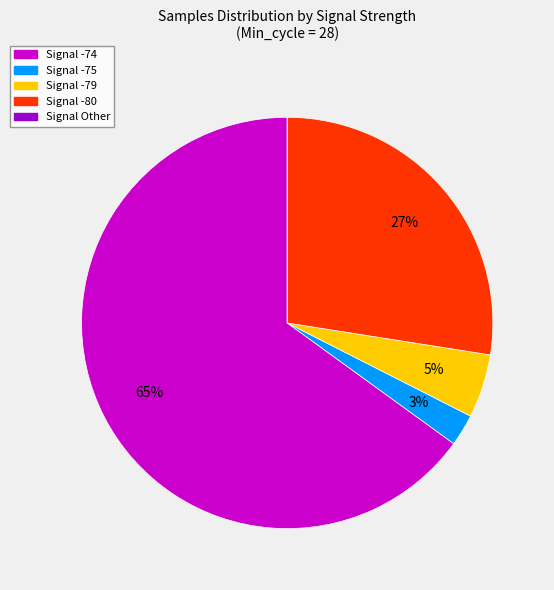

To the nearest percent, what is the average slice percentage?

20%